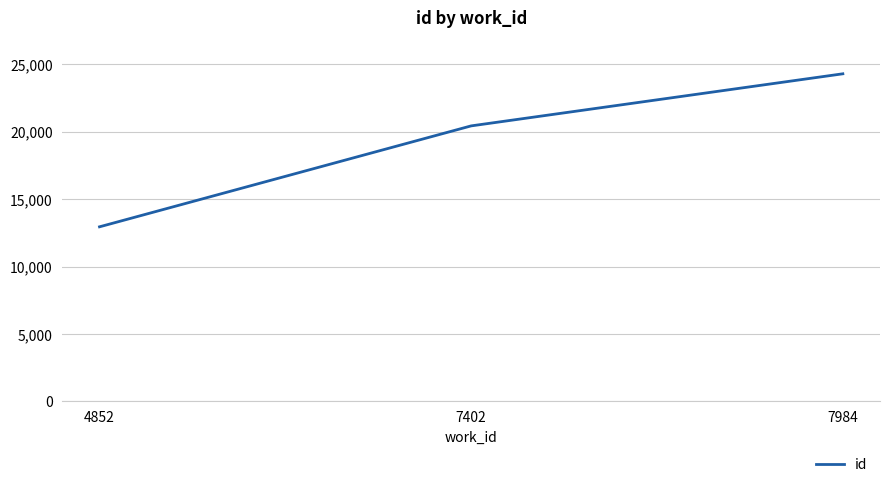

What is the minimum value shown in the chart?

12946